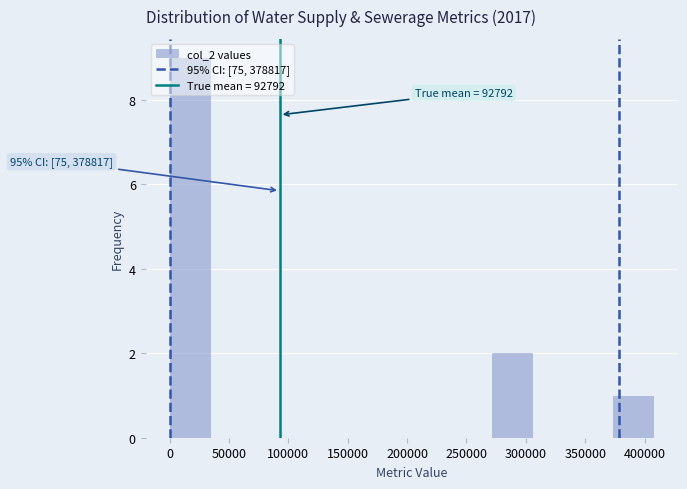

Which range on the x-axis has the tallest bar?

0 to 35000